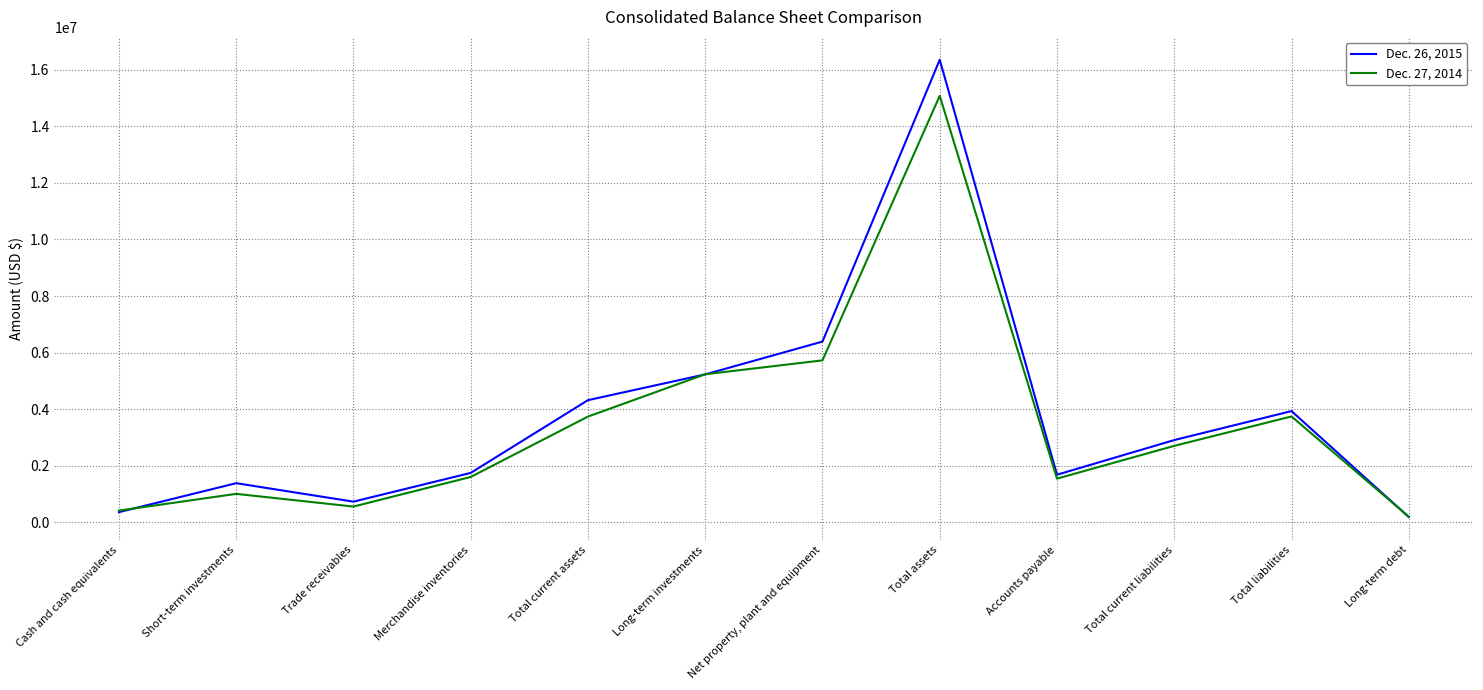

Where do Dec. 27, 2014 and Dec. 26, 2015 first cross each other?

Cash and cash equivalents and Short-term investments